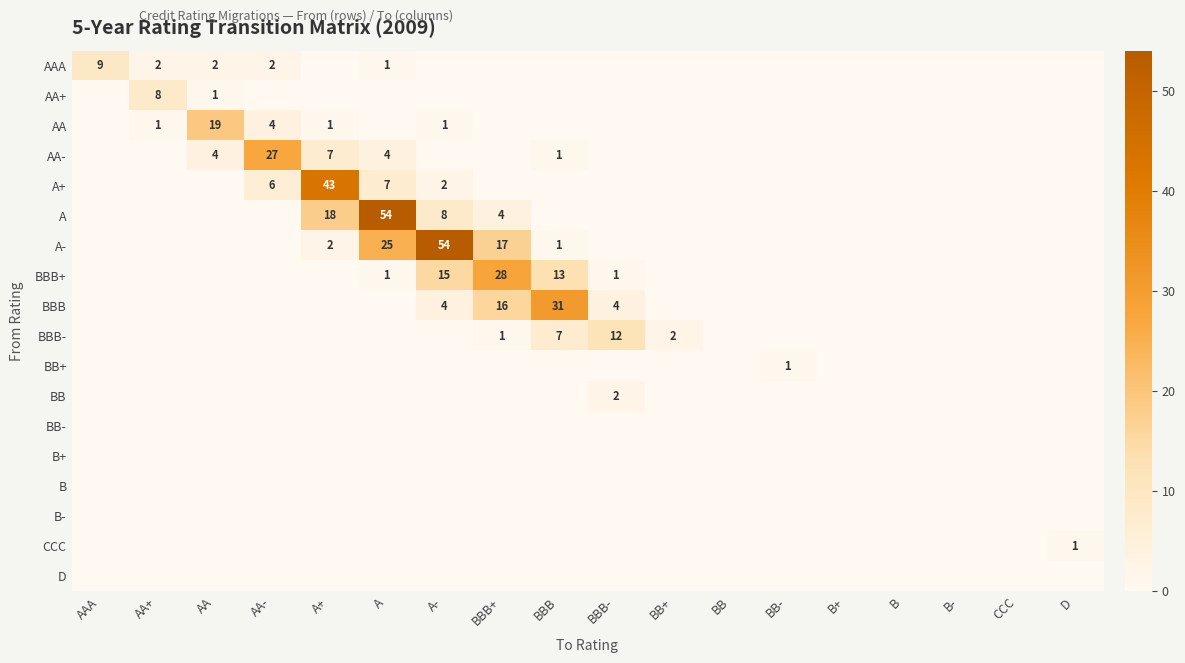

True or false: BB has a value of 0 at AAA.

True